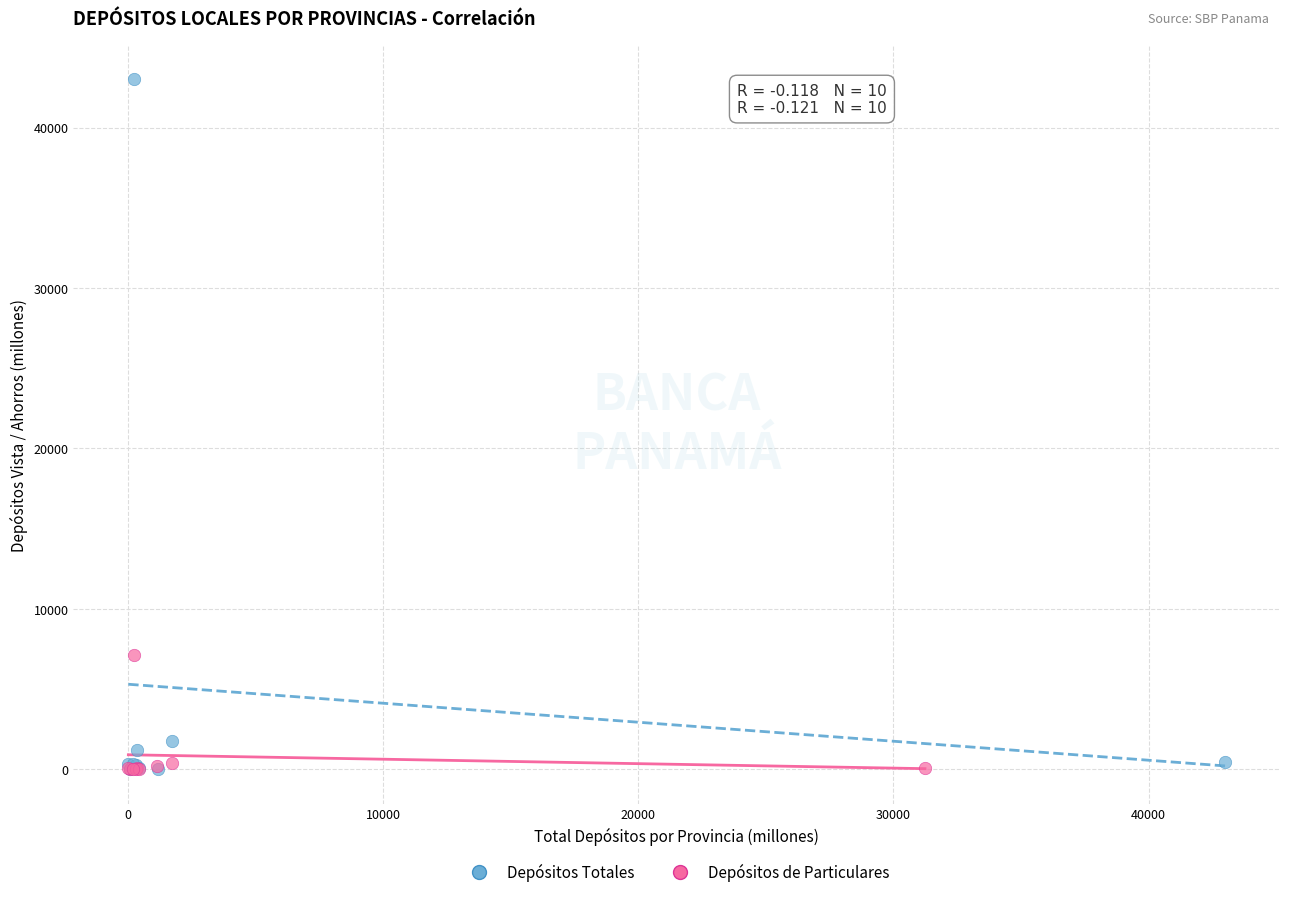

Which series has the widest spread of Y values?

Depósitos Totales